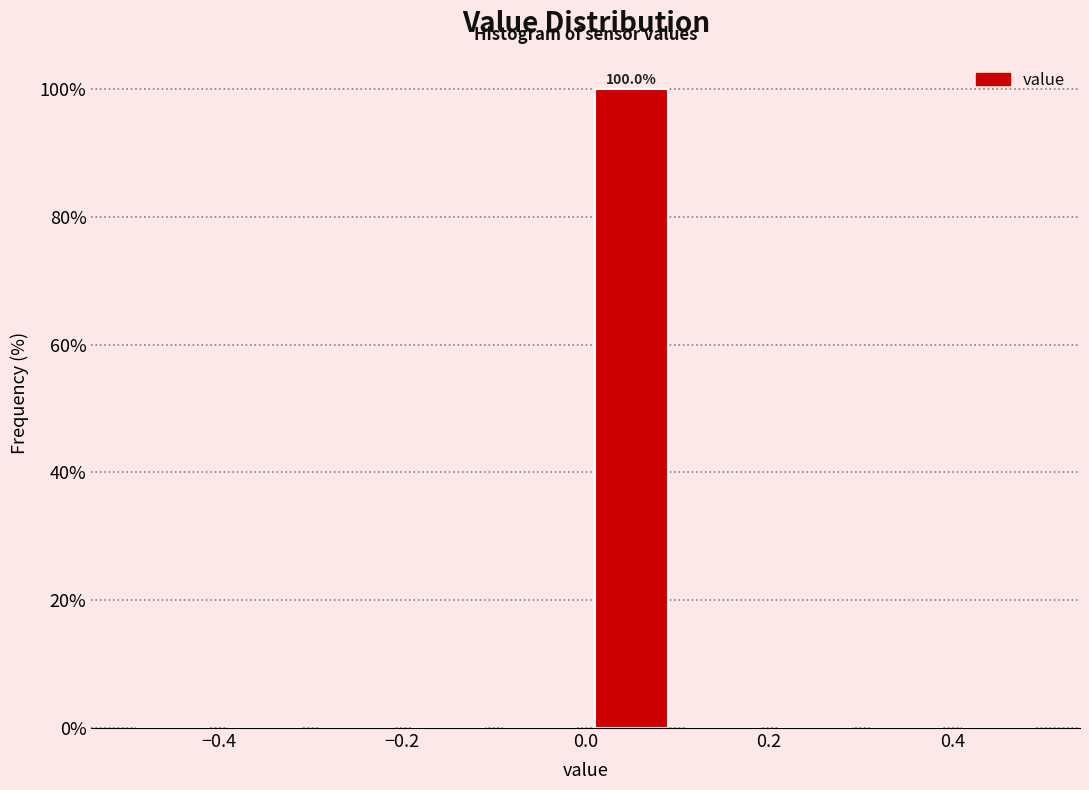

Over which range of the x-axis is the bar tallest?

0.0 to 0.1